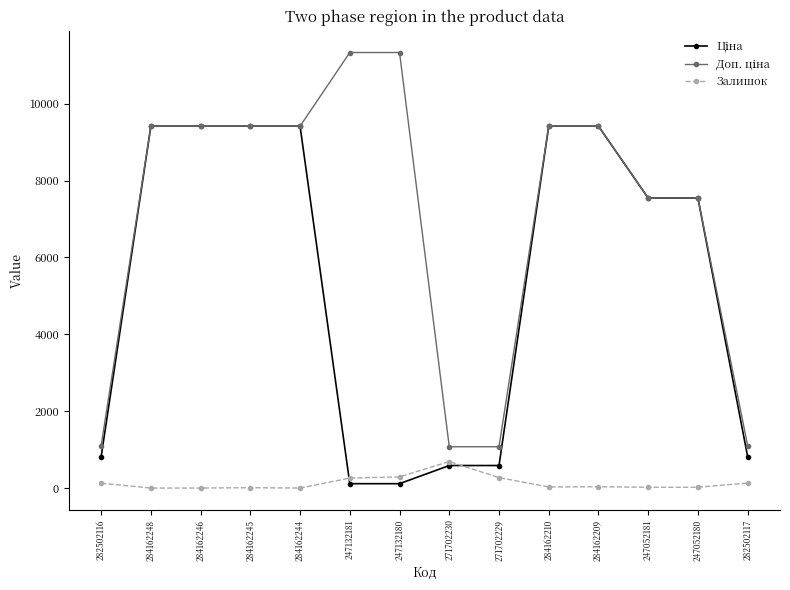

True or false: Залишок has a value of -465.0 at 284162246.

False